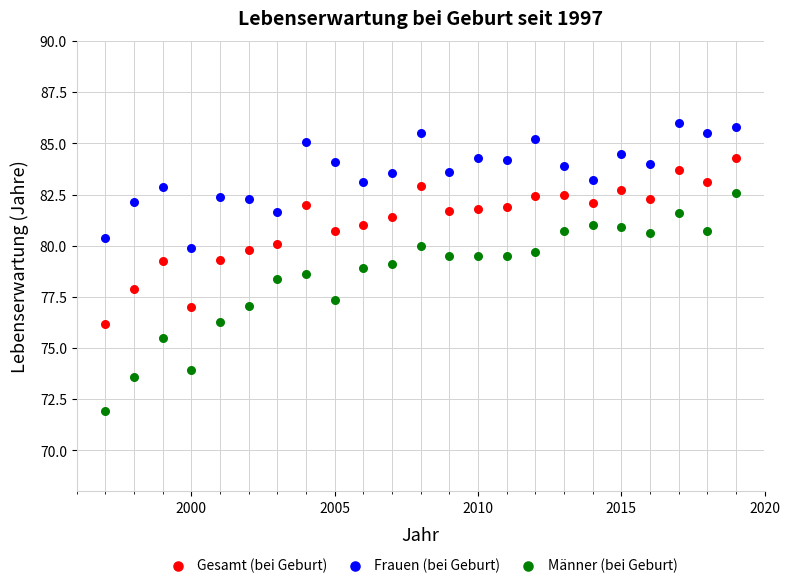

Which series contains the lowest Y value?

Männer (bei Geburt)